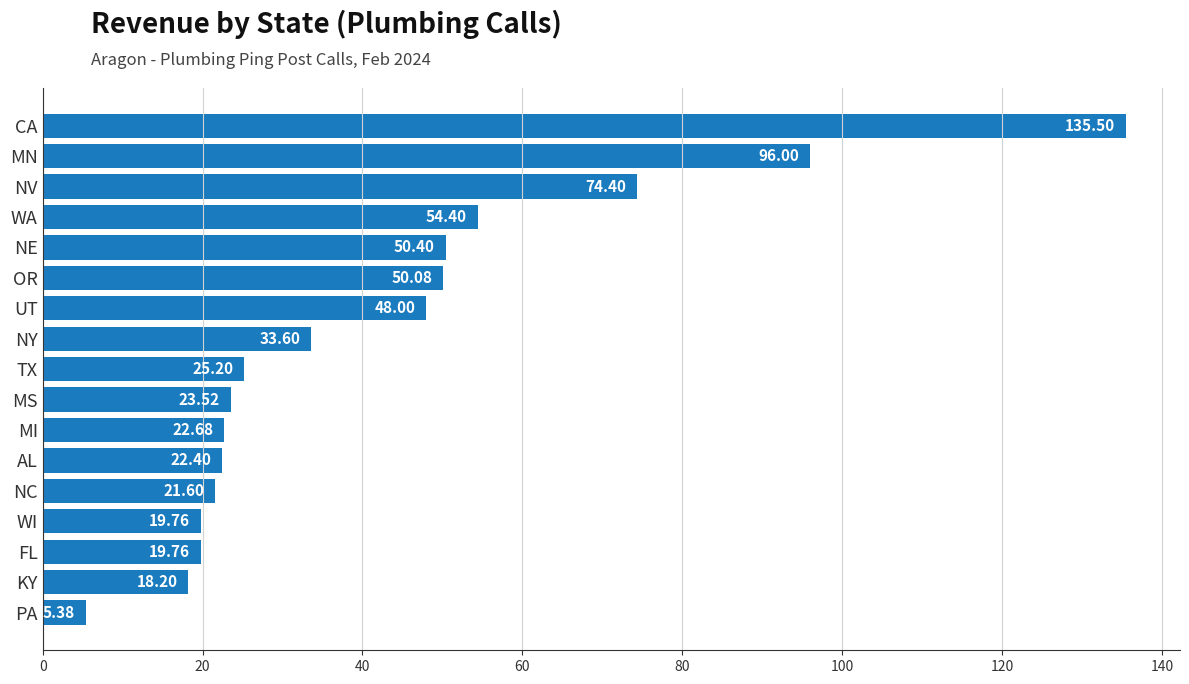

What is the difference between the second highest and second lowest values?

77.8